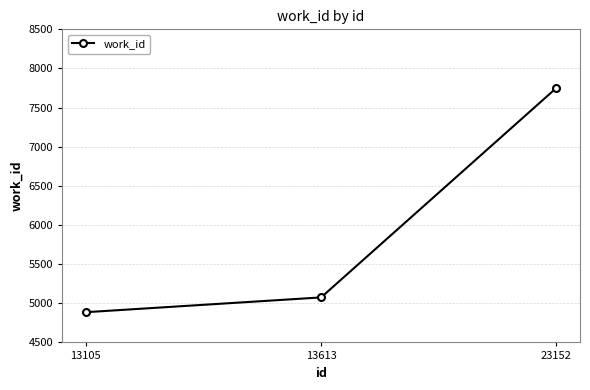

What value does the data have at 13105, to the nearest 100?

4900